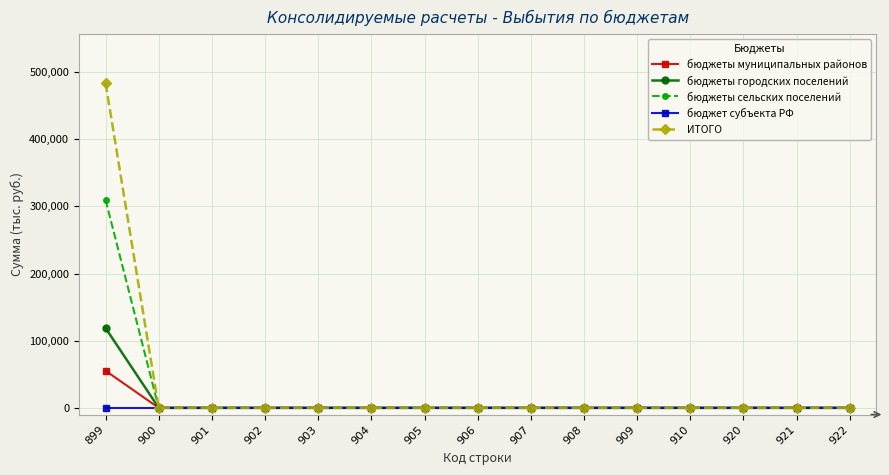

Which series has the largest range (max minus min)?

ИТОГО